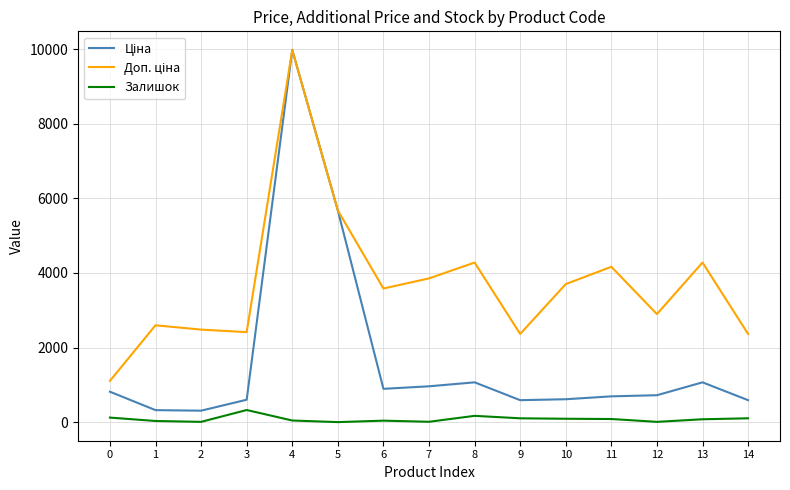

What is the maximum value for Залишок?

328.0